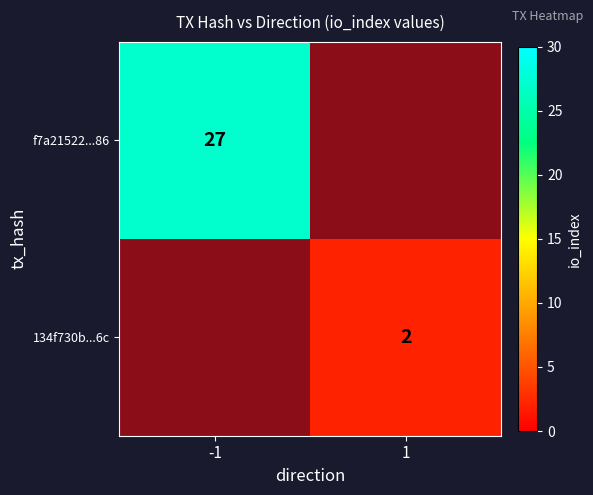

The value of 134f730b...6c at 1 is 2. True or false?

True